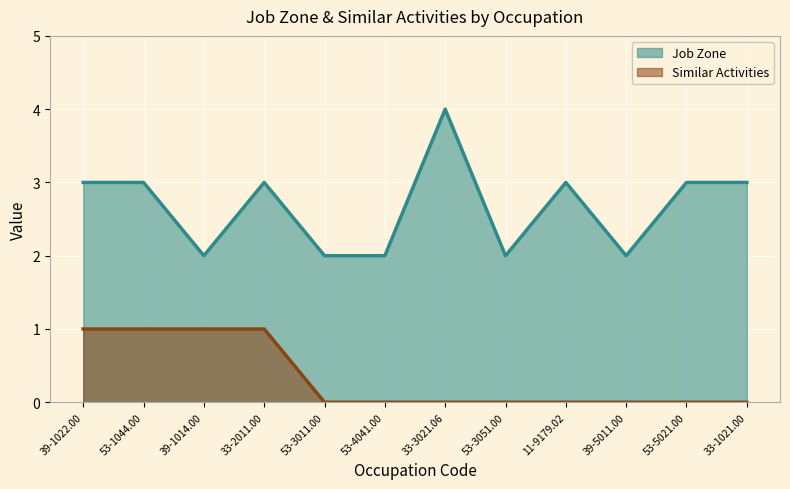

At 53-1044.00, list the series in order from largest to smallest.

Job Zone, Similar Activities